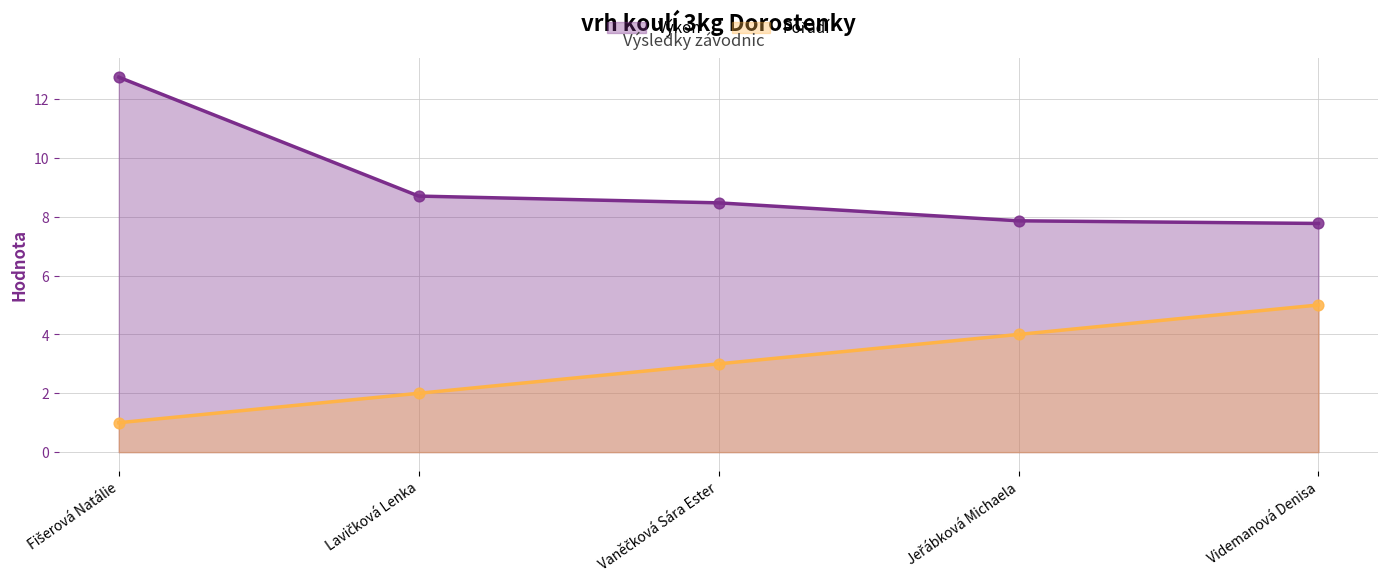

What is the total value across all series at Lavičková Lenka?

10.7